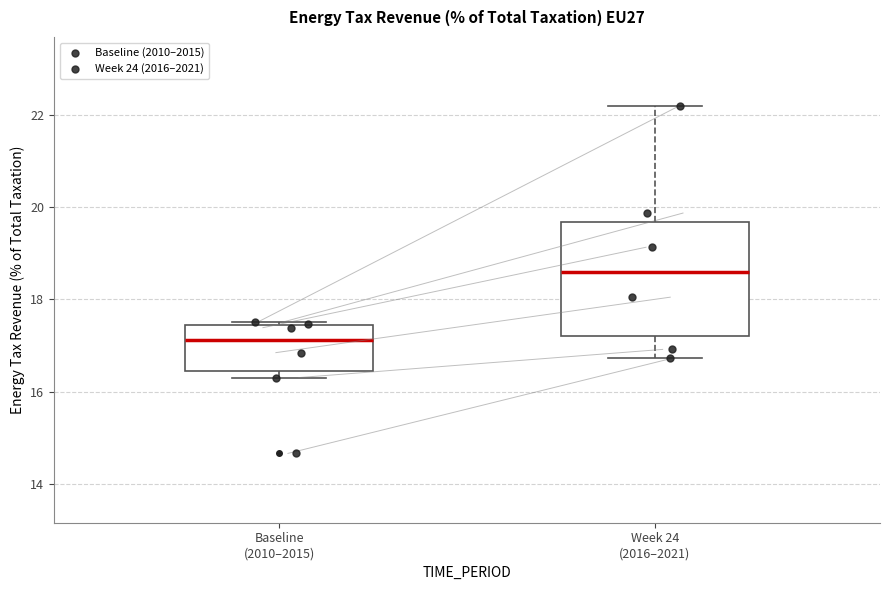

Reading left to right, read every box against the y-axis: the position of its median line, the range the box covers, and the ends of its whiskers. The values are not printed on the chart, so give them approximately, as read against the axis.

Baseline (2010–2015): median 17.2, box 16.4 to 17.4, whiskers 16.4 (just below the box's lower edge) to 17.6
Week 24 (2016–2021): median 18.6, box 17.2 to 19.6, whiskers 16.8 to 22.2